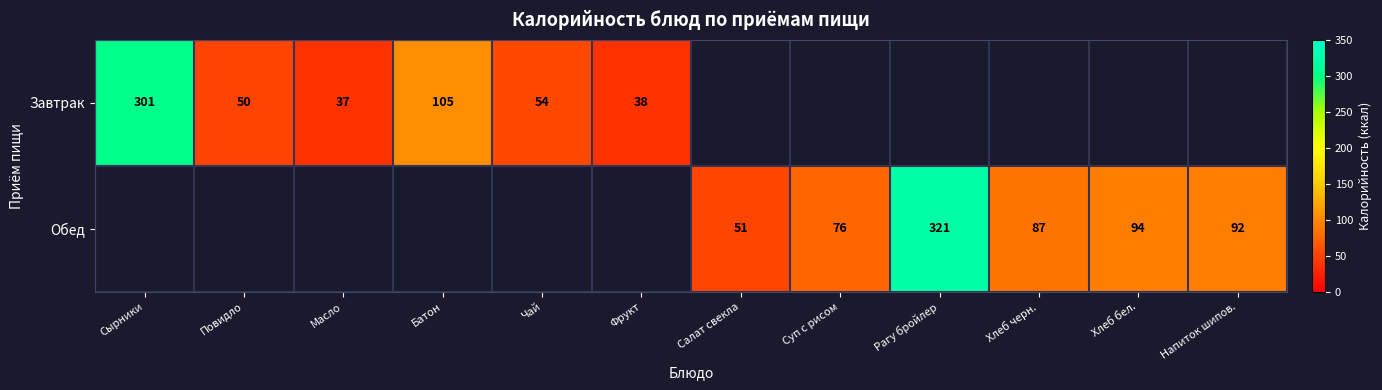

Is it true that Завтрак equals 38 at Фрукт?

True